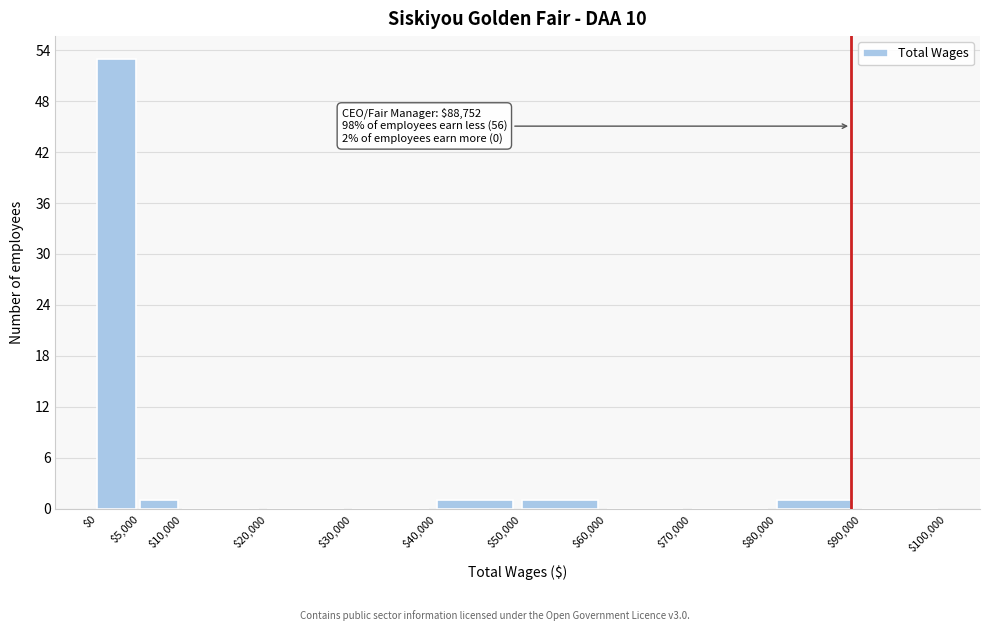

Which range on the x-axis has the tallest bar?

$0 to $5,000